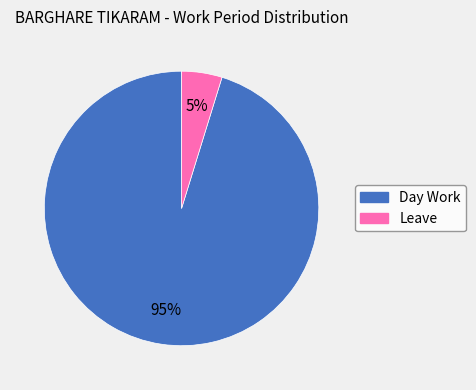

Rank the categories by value from lowest to highest.

Leave, Day Work